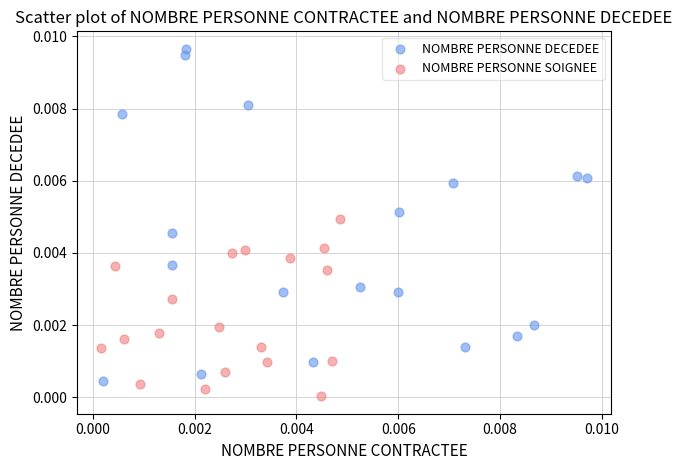

Which series contains the lowest Y value?

NOMBRE PERSONNE SOIGNEE